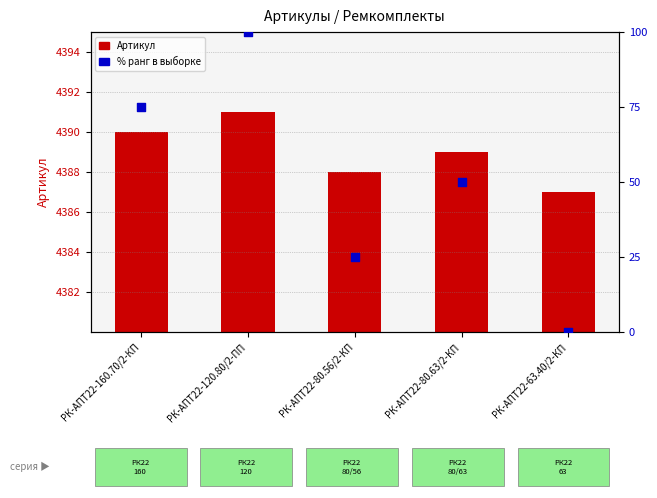

What is the total value across all series at РК-АПТ22-120.80/2-ПП?

4491